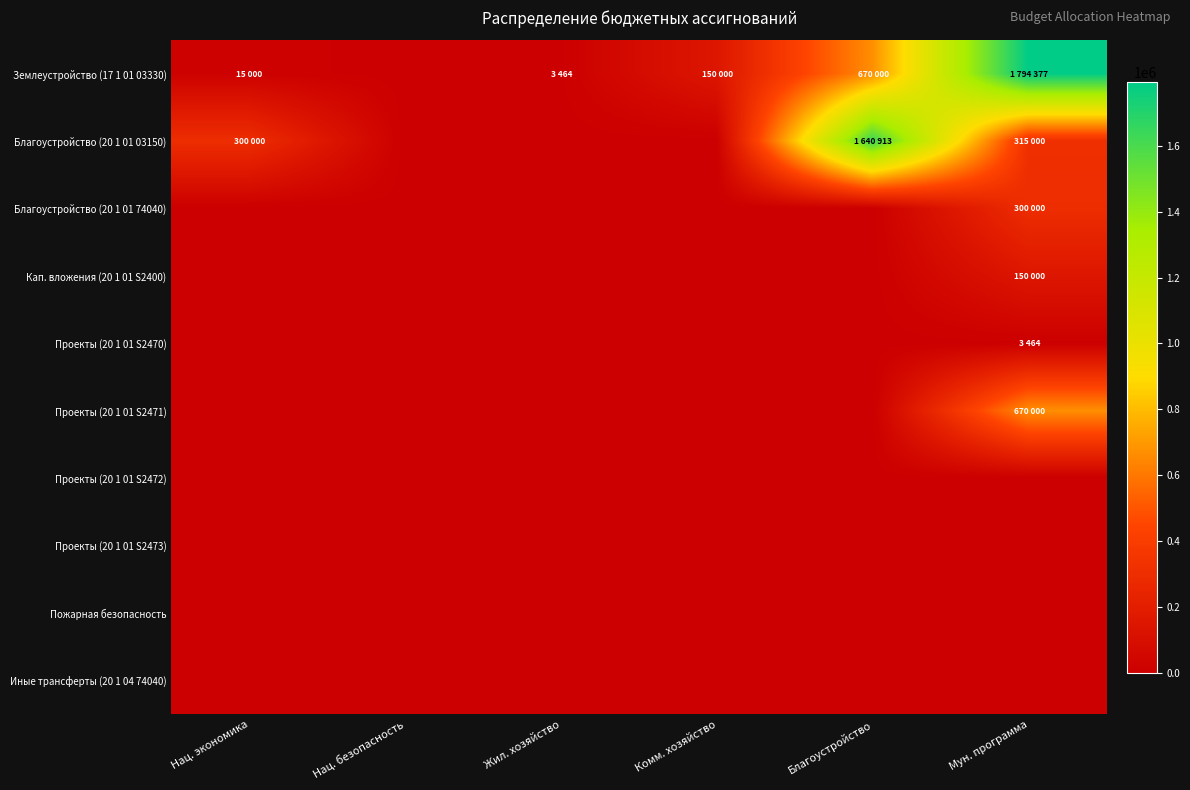

Reading left to right, transcribe all the data shown in this chart.

Землеустройство (17 1 01 03330): Нац. экономика=15000	Нац. безопасность=0	Жил. хозяйство=3464	Комм. хозяйство=150000	Благоустройство=670000	Мун. программа=1794377
Благоустройство (20 1 01 03150): Нац. экономика=300000	Нац. безопасность=0	Жил. хозяйство=0	Комм. хозяйство=0	Благоустройство=1640913	Мун. программа=315000
Благоустройство (20 1 01 74040): Нац. экономика=0	Нац. безопасность=0	Жил. хозяйство=0	Комм. хозяйство=0	Благоустройство=0	Мун. программа=300000
Кап. вложения (20 1 01 S2400): Нац. экономика=0	Нац. безопасность=0	Жил. хозяйство=0	Комм. хозяйство=0	Благоустройство=0	Мун. программа=150000
Проекты (20 1 01 S2470): Нац. экономика=0	Нац. безопасность=0	Жил. хозяйство=0	Комм. хозяйство=0	Благоустройство=0	Мун. программа=3464
Проекты (20 1 01 S2471): Нац. экономика=0	Нац. безопасность=0	Жил. хозяйство=0	Комм. хозяйство=0	Благоустройство=0	Мун. программа=670000
Проекты (20 1 01 S2472): Нац. экономика=0	Нац. безопасность=0	Жил. хозяйство=0	Комм. хозяйство=0	Благоустройство=0	Мун. программа=0
Проекты (20 1 01 S2473): Нац. экономика=0	Нац. безопасность=0	Жил. хозяйство=0	Комм. хозяйство=0	Благоустройство=0	Мун. программа=0
Пожарная безопасность: Нац. экономика=0	Нац. безопасность=0	Жил. хозяйство=0	Комм. хозяйство=0	Благоустройство=0	Мун. программа=0
Иные трансферты (20 1 04 74040): Нац. экономика=0	Нац. безопасность=0	Жил. хозяйство=0	Комм. хозяйство=0	Благоустройство=0	Мун. программа=0